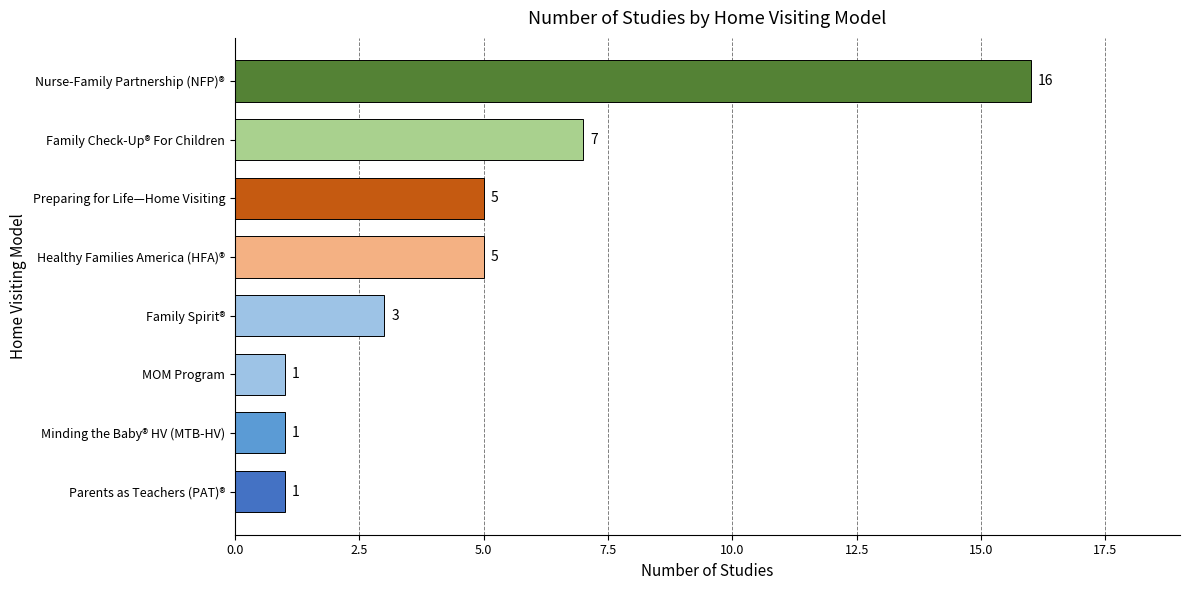

What is the ratio of the value at Family Check-Up® For Children to the value at Preparing for Life—Home Visiting?

1.4